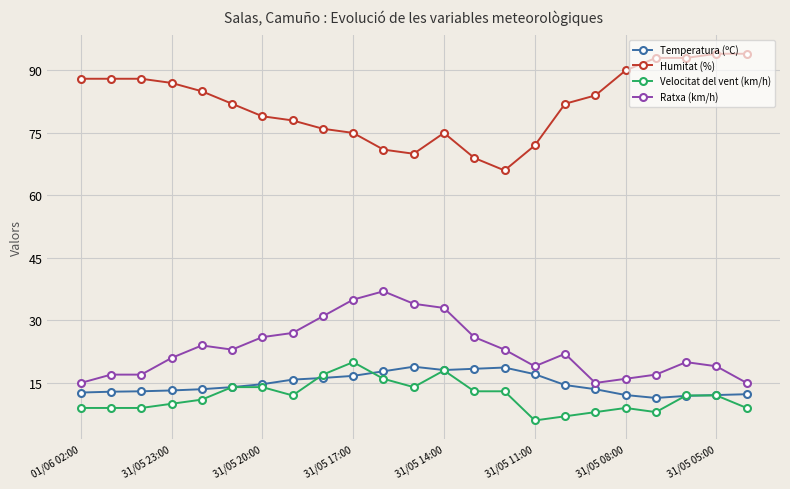

What is the value of the Ratxa (km/h) point at the 3rd from the left?

17.0